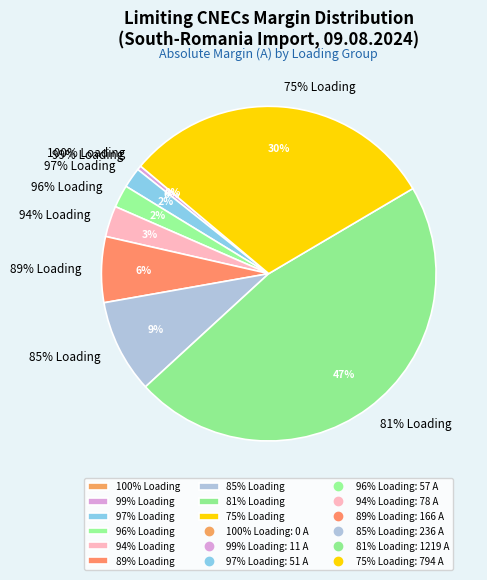

How many segments does this pie chart have?

9